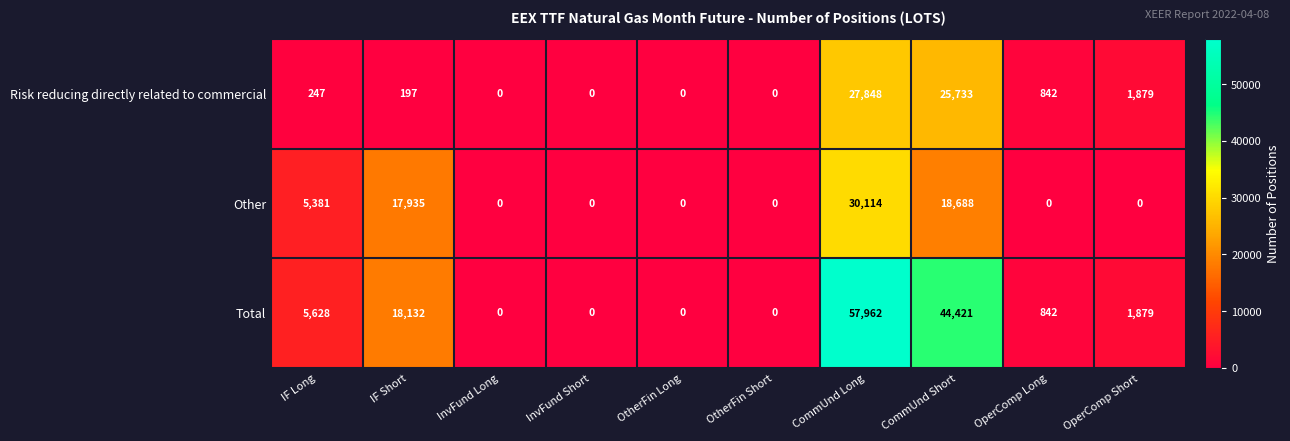

List the series in order of their peak value, lowest first.

Risk reducing directly related to commercial, Other, Total